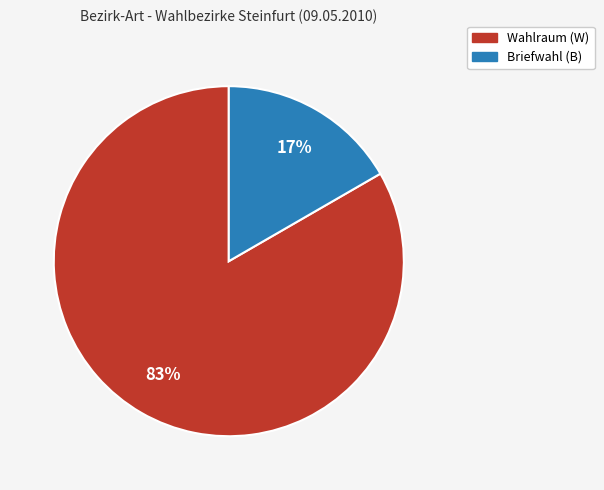

Does Briefwahl (B) account for over 50% of the chart?

No